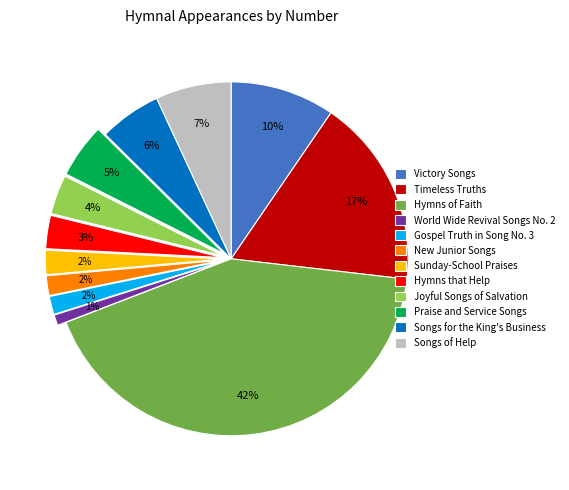

To the nearest percent, what is the combined percentage of Hymns that Help and Victory Songs?

13%